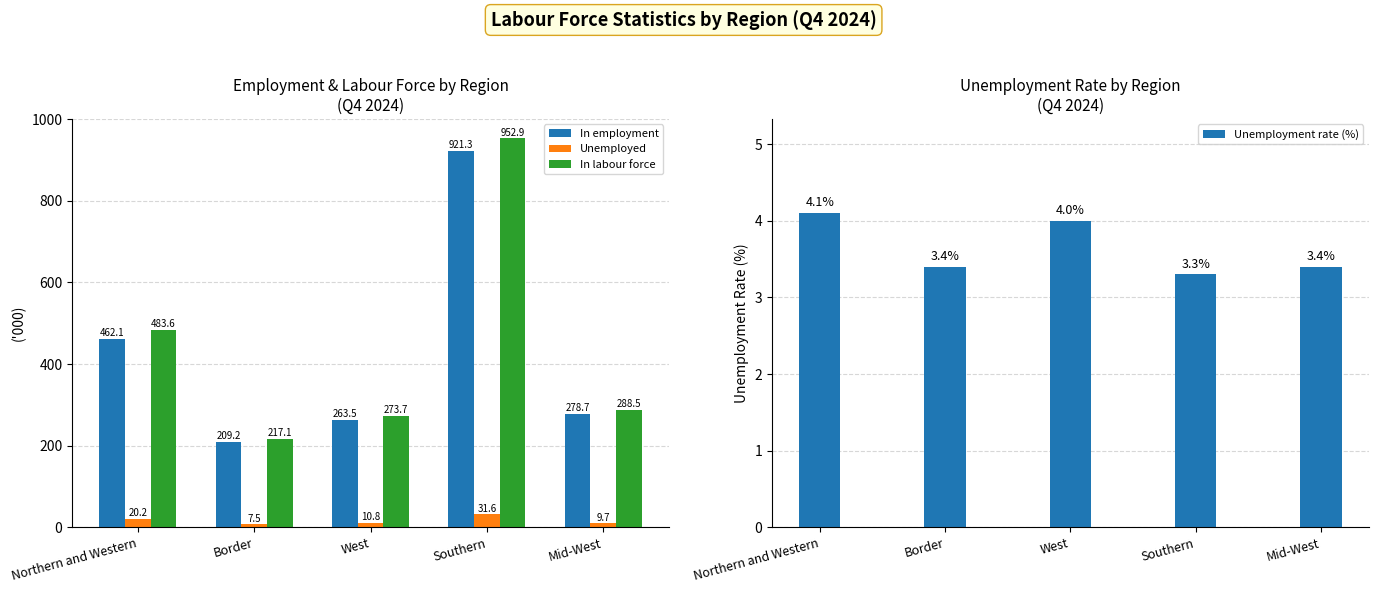

Reading right to left, list all the values displayed in this chart.

In employment: 278.7	921.3	263.5	209.2	462.1
Unemployed: 9.7	31.6	10.8	7.5	20.2
In labour force: 288.5	952.9	273.7	217.1	483.6
Unemployment rate (%): 3.4	3.3	4.0	3.4	4.1